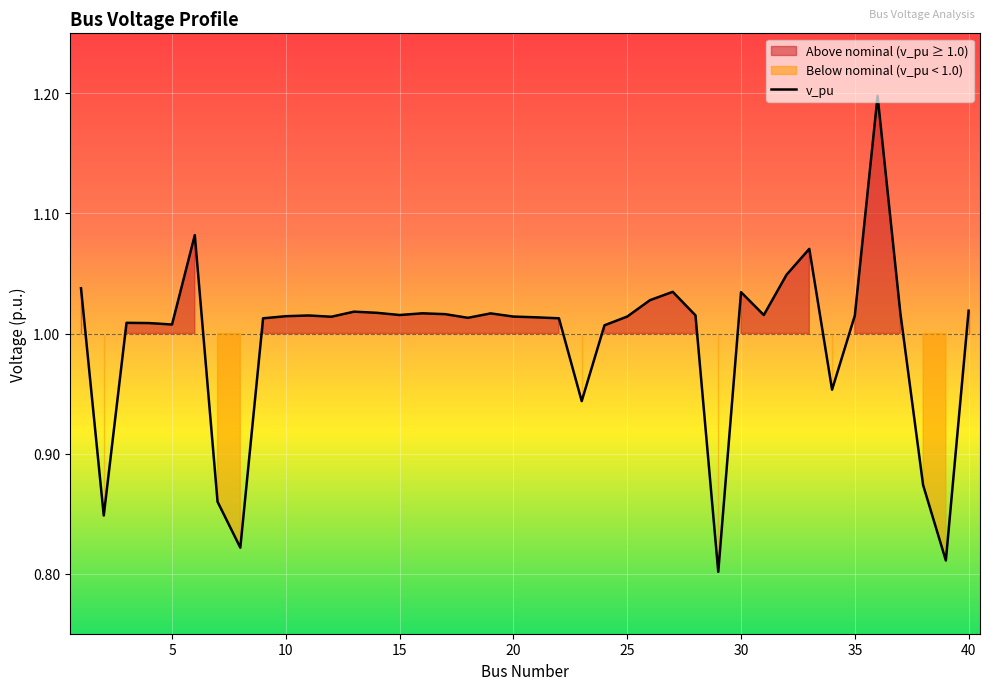

What is the sum of the values at 15 and 20?

2.0